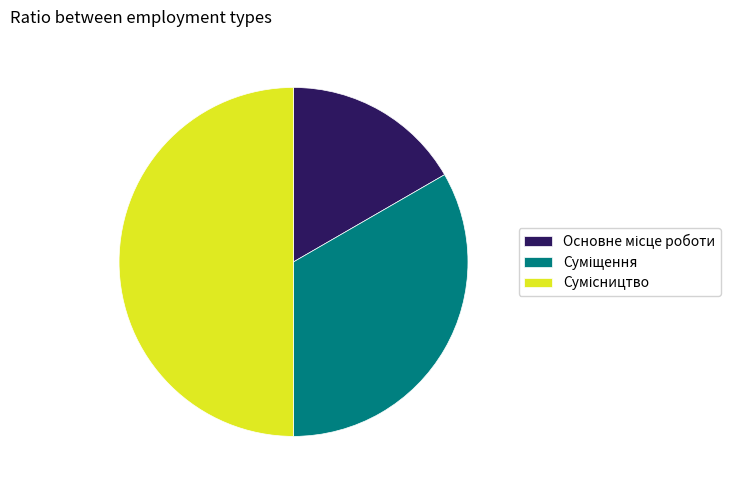

Count the number of slices in the pie.

3